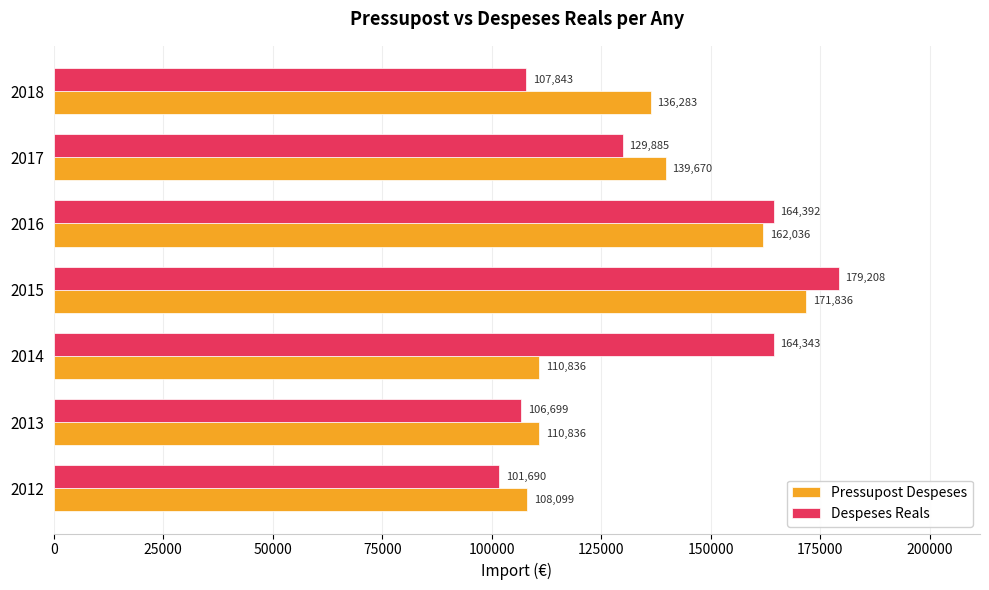

Rank the series by their maximum value, from lowest to highest.

Pressupost Despeses, Despeses Reals